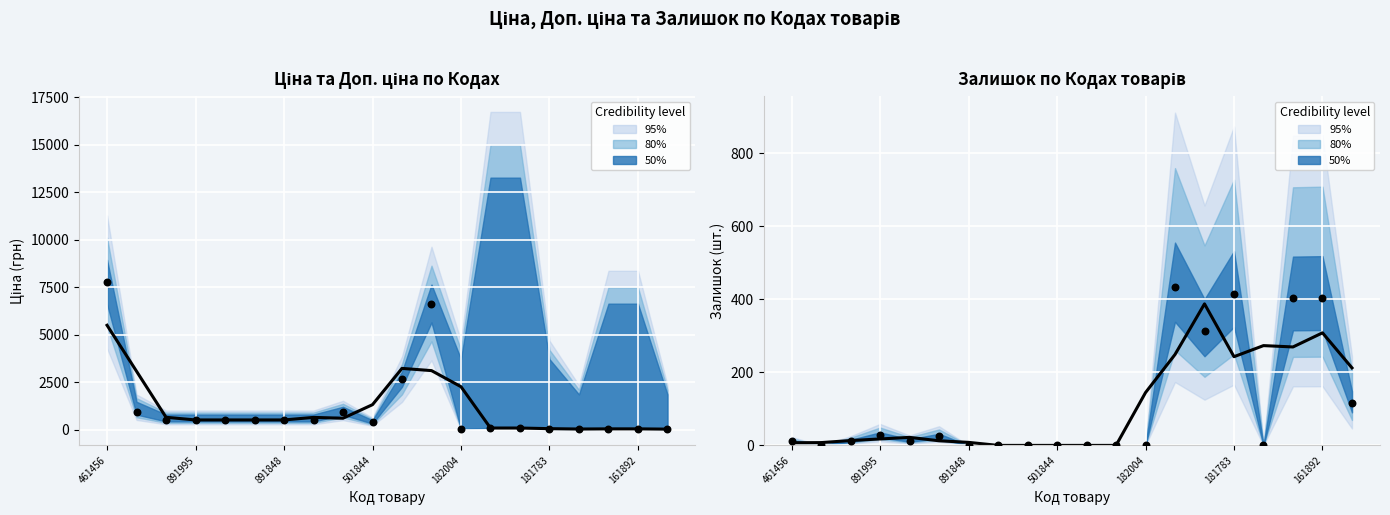

What is the total value across all series at 161892?

352.2